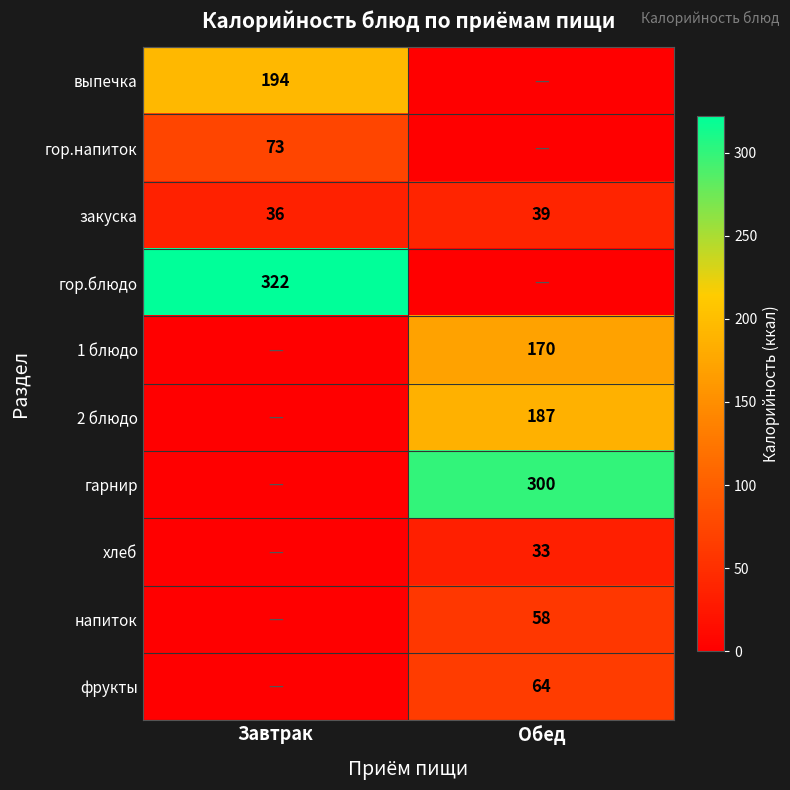

At which category does the chart reach its peak across all series?

Завтрак